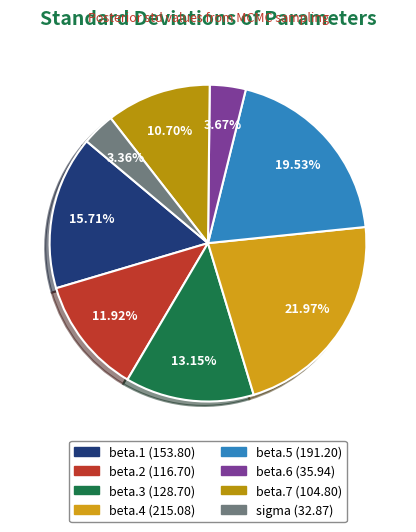

Is there a majority slice in this chart?

No